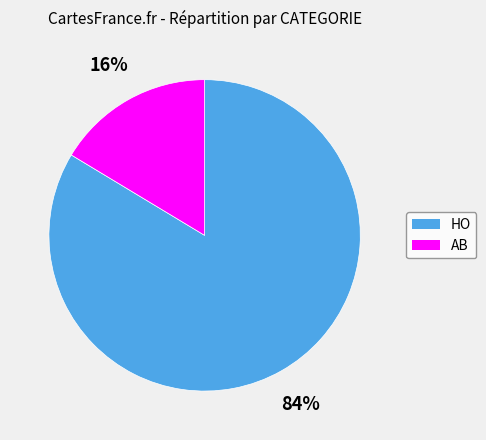

Which slice is the smallest?

AB